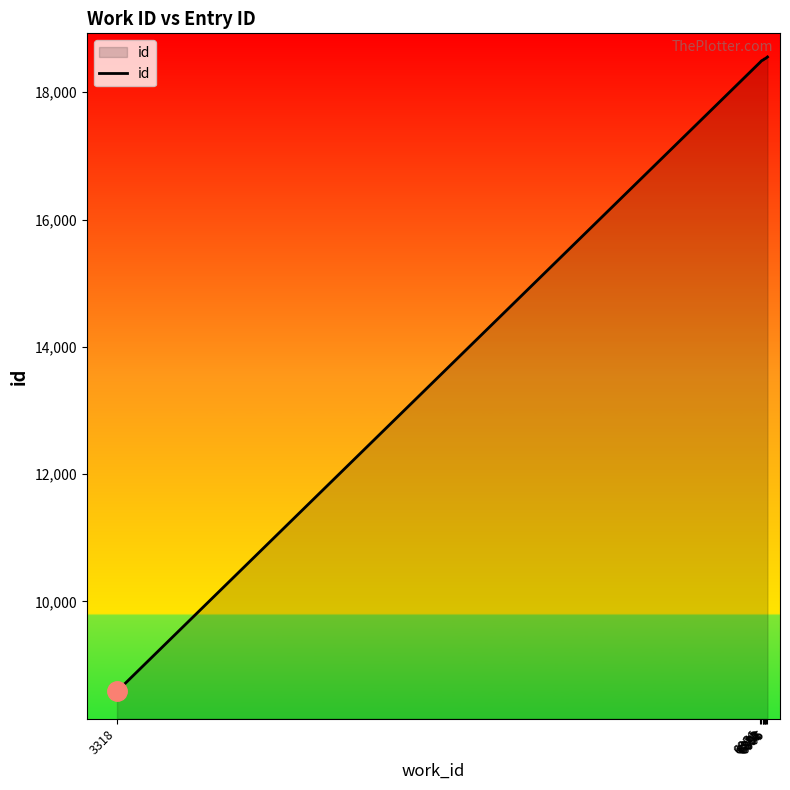

What is the approximate value at 6891?

18527